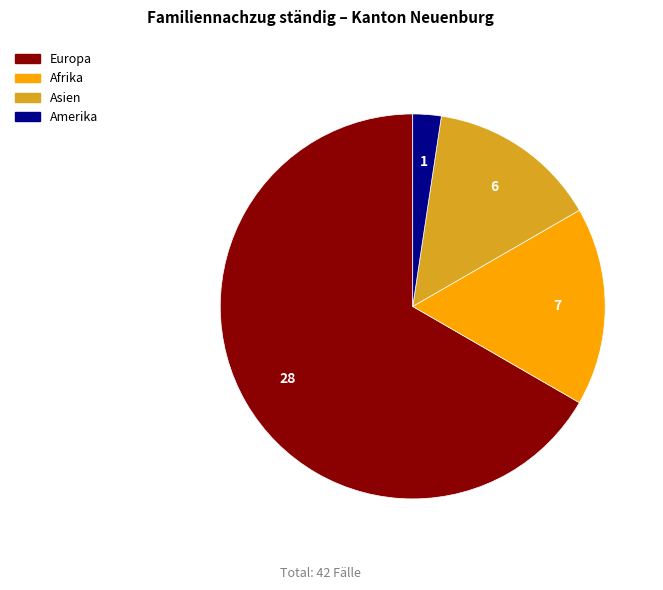

Which slice represents more than half of the pie?

Europa